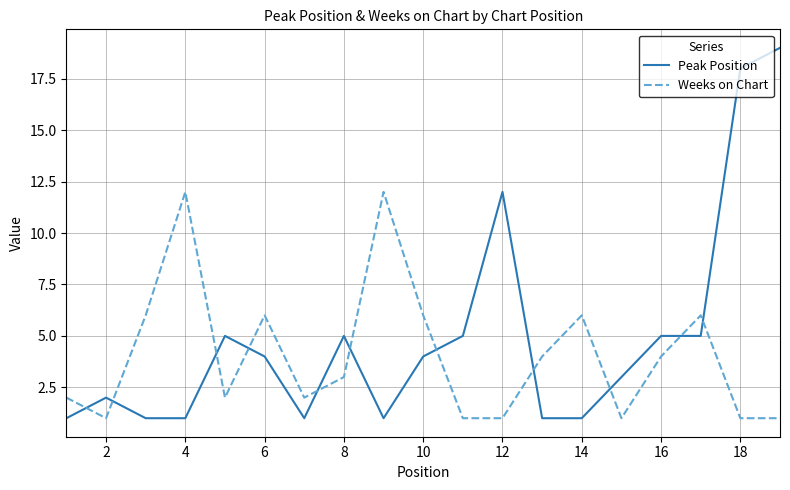

What is the difference between the maximum and minimum values in the Weeks on Chart series?

11